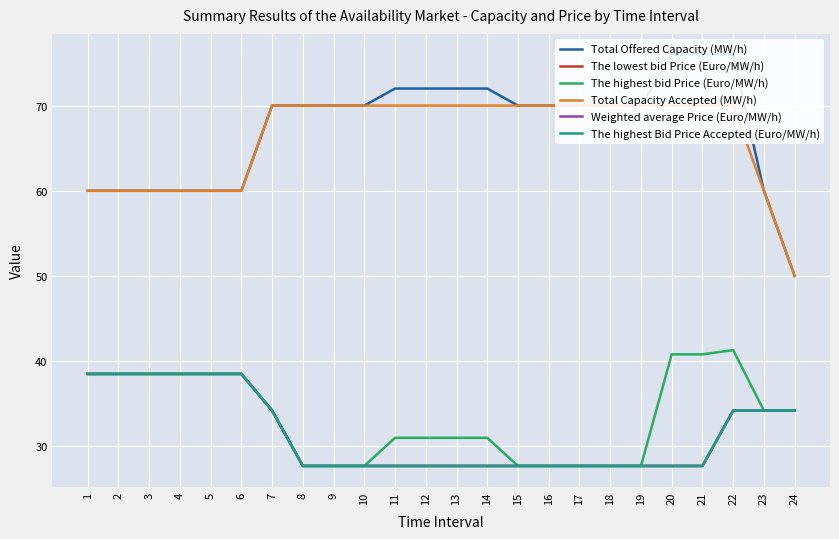

What is the spread (max minus min) of values at 20?

48.3